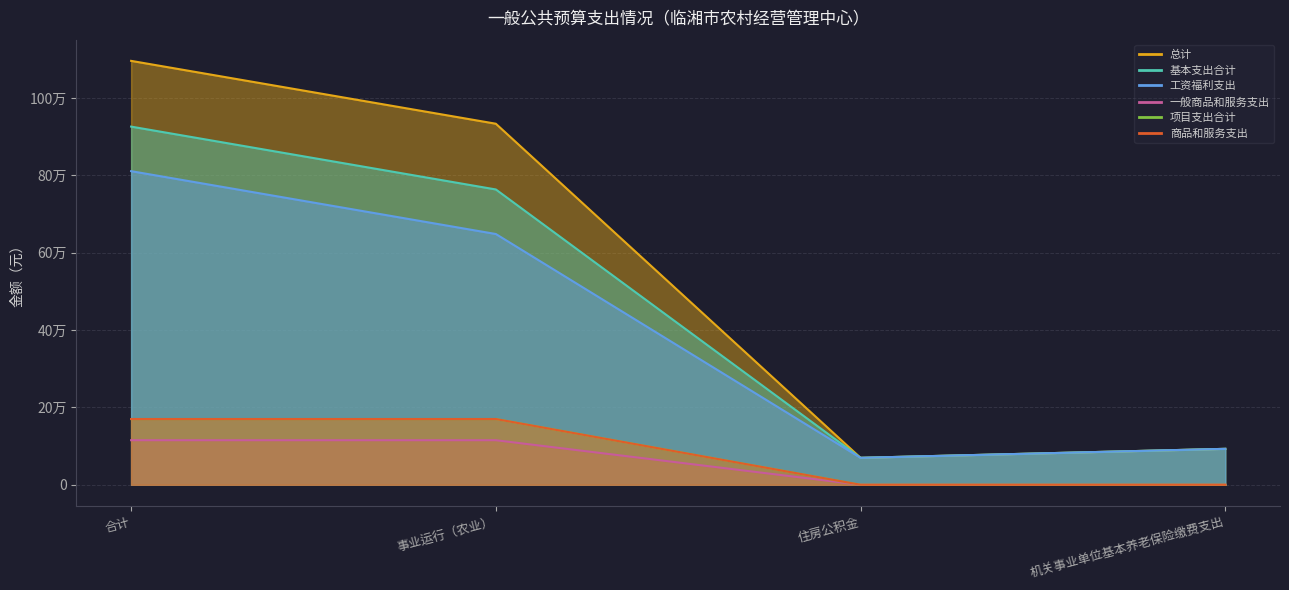

What are all the series names shown in the legend?

总计, 基本支出合计, 工资福利支出, 一般商品和服务支出, 项目支出合计, 商品和服务支出